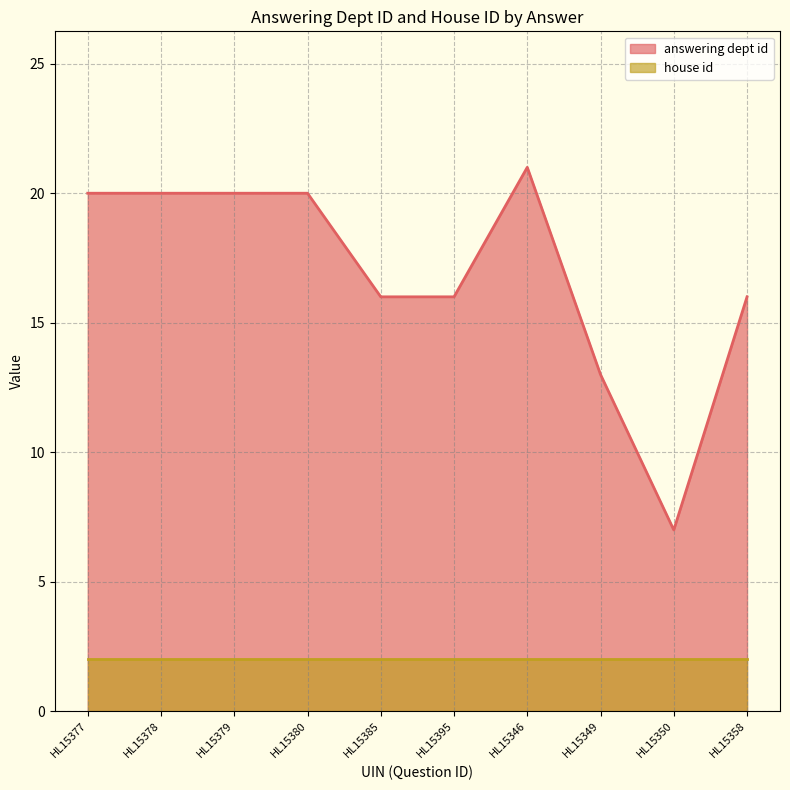

What position from the left is HL15377?

1